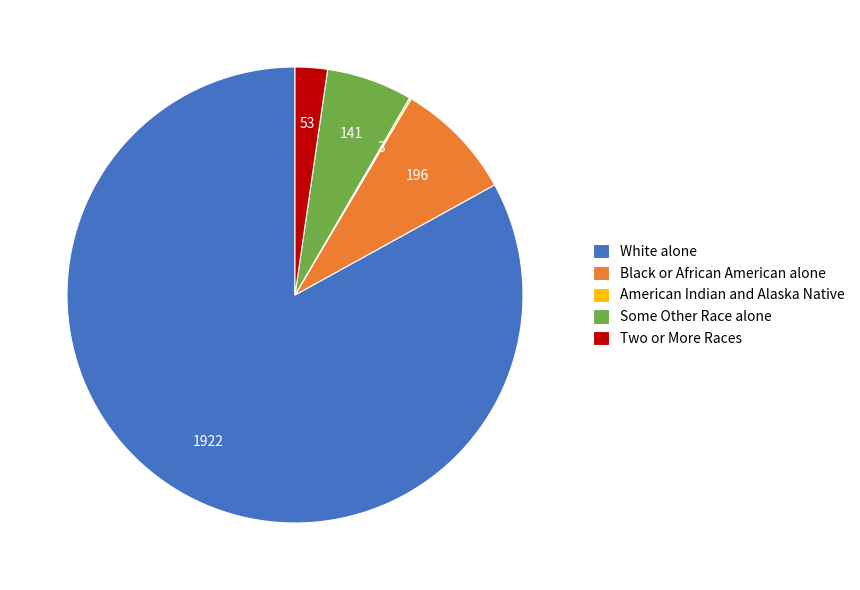

Which category has the biggest portion of the pie?

White alone